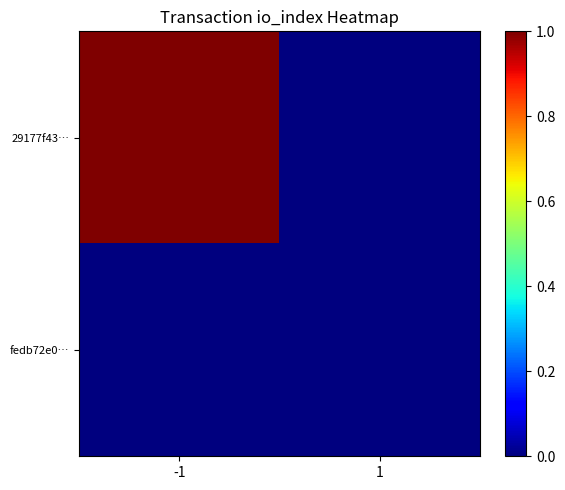

How many categories are shown in the chart?

2